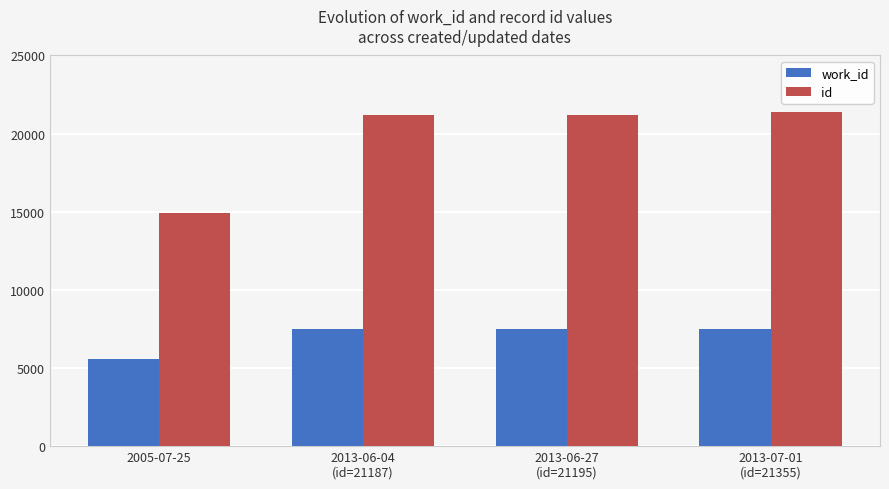

What is the difference between the maximum and minimum values in the id series?

6426